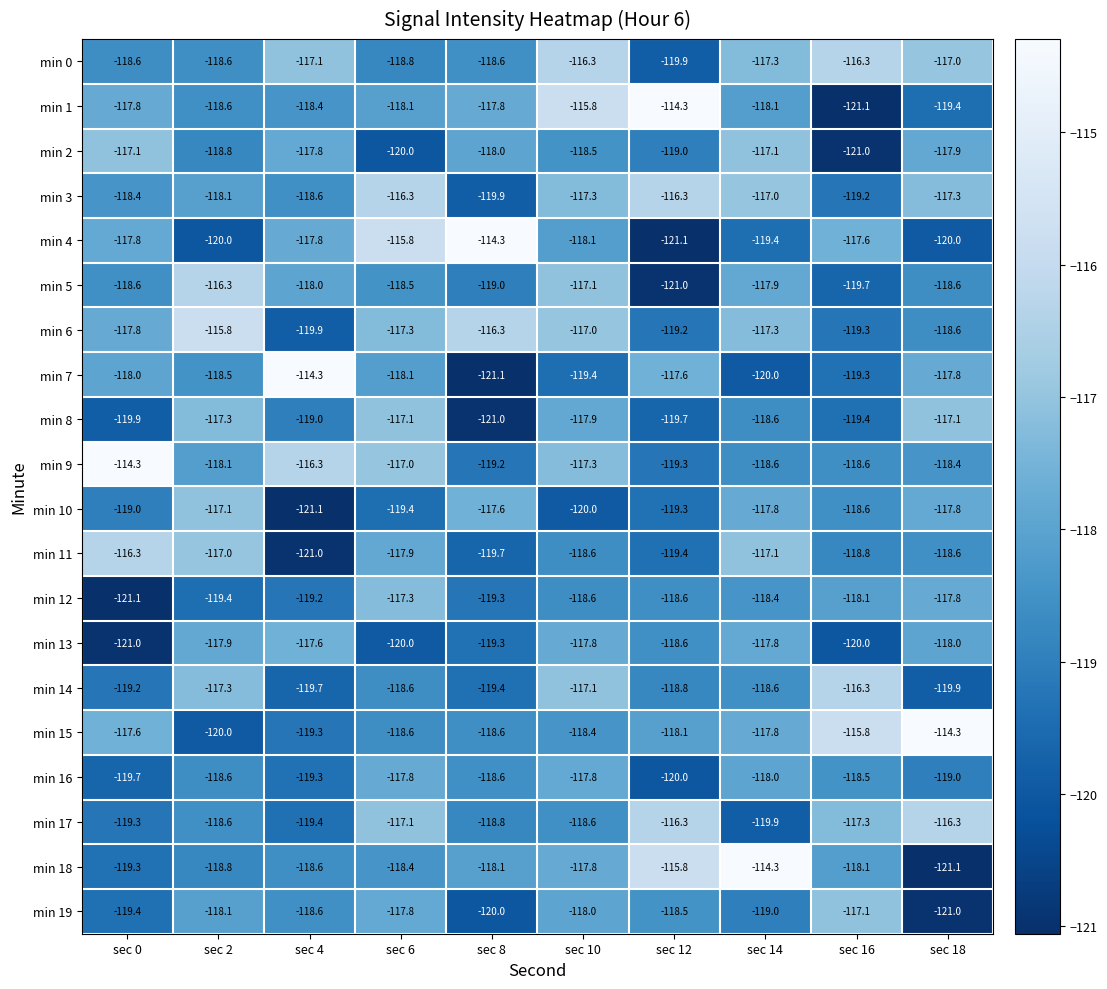

True or false: min 5 has a value of -119.0 at sec 8.

True